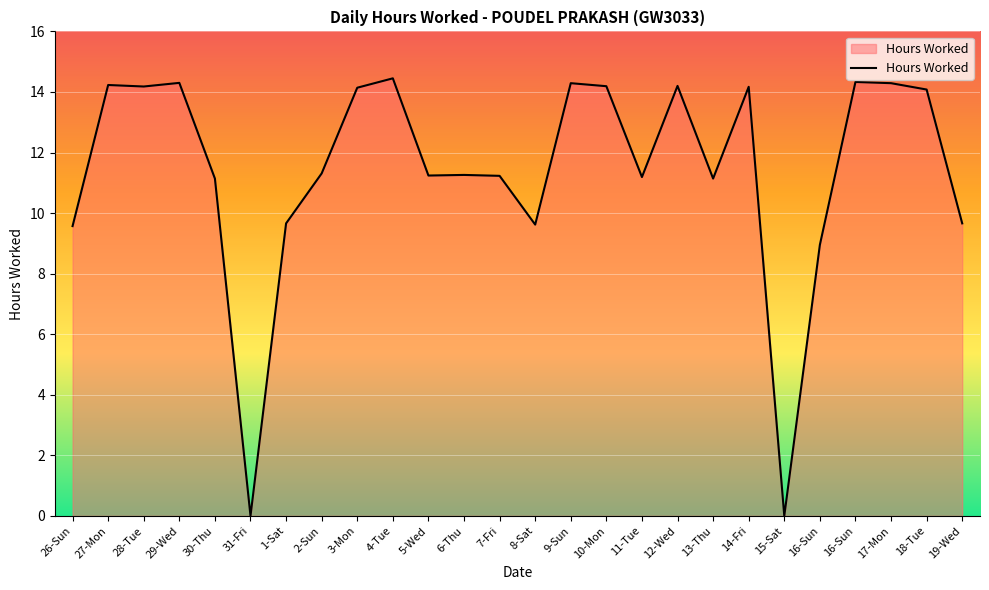

What is the difference between the maximum and minimum values?

14.4